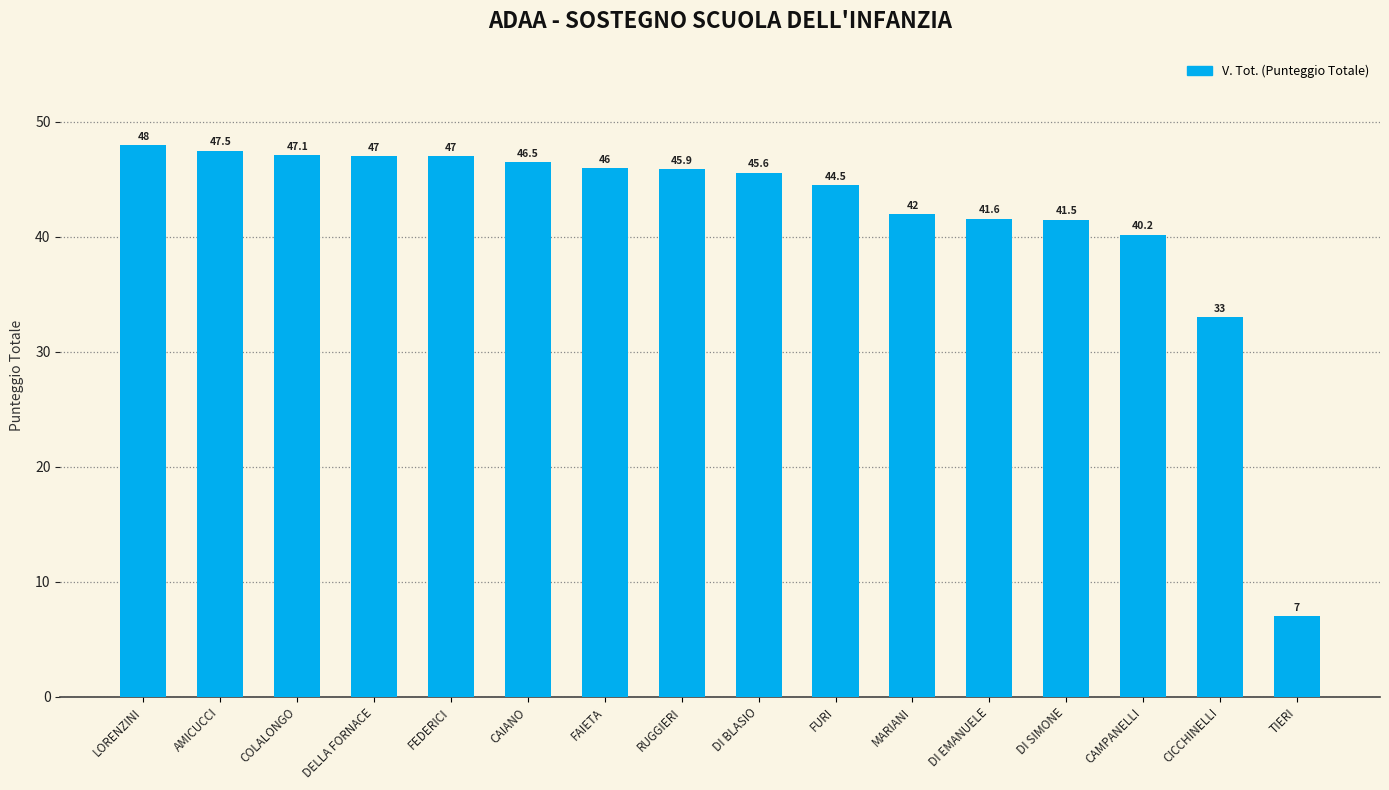

What is the label of the 2nd bar from the left?

AMICUCCI